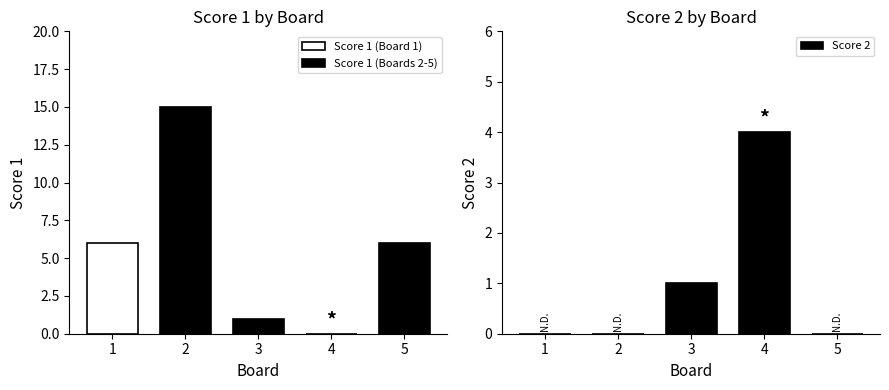

What is the difference between the maximum and minimum values?

4